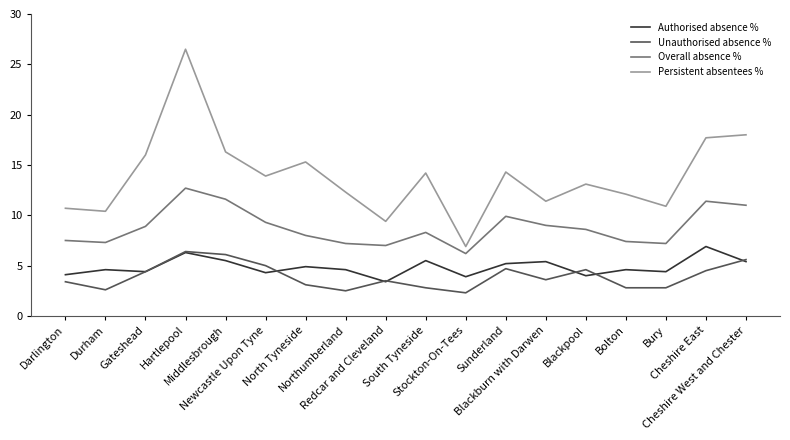

What is the smallest value displayed?

2.3